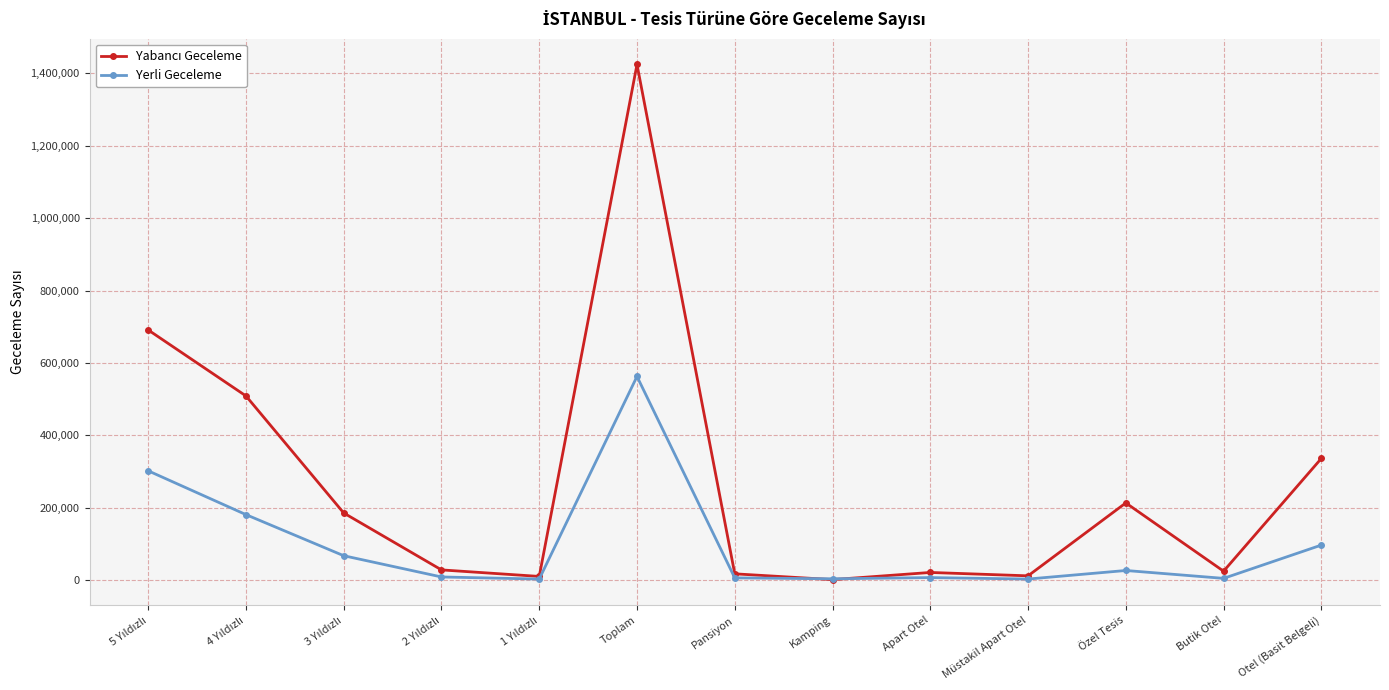

How many distinct data groups are displayed?

2